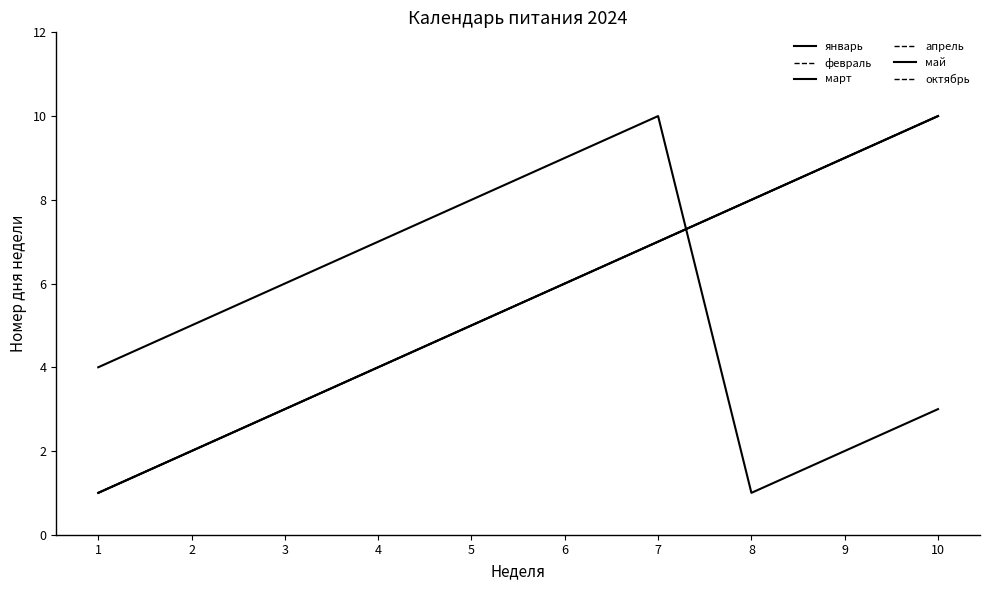

Rank the series by their maximum value, from lowest to highest.

январь, февраль, март, апрель, май, октябрь